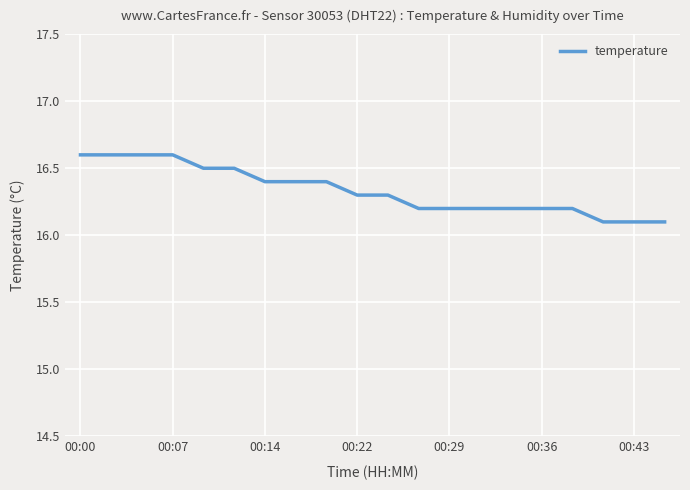

What is the greatest value displayed?

16.6